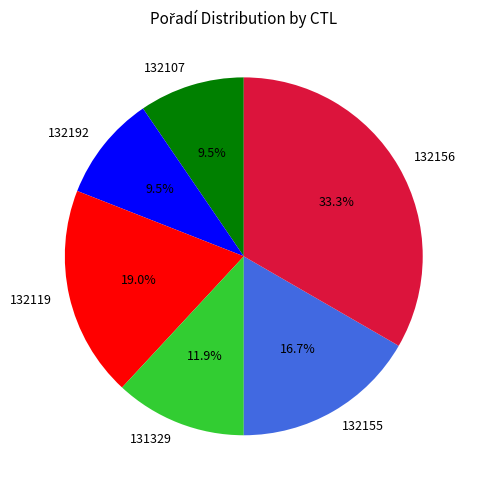

What percentage do 132156 and 132119 together represent?

52.4%